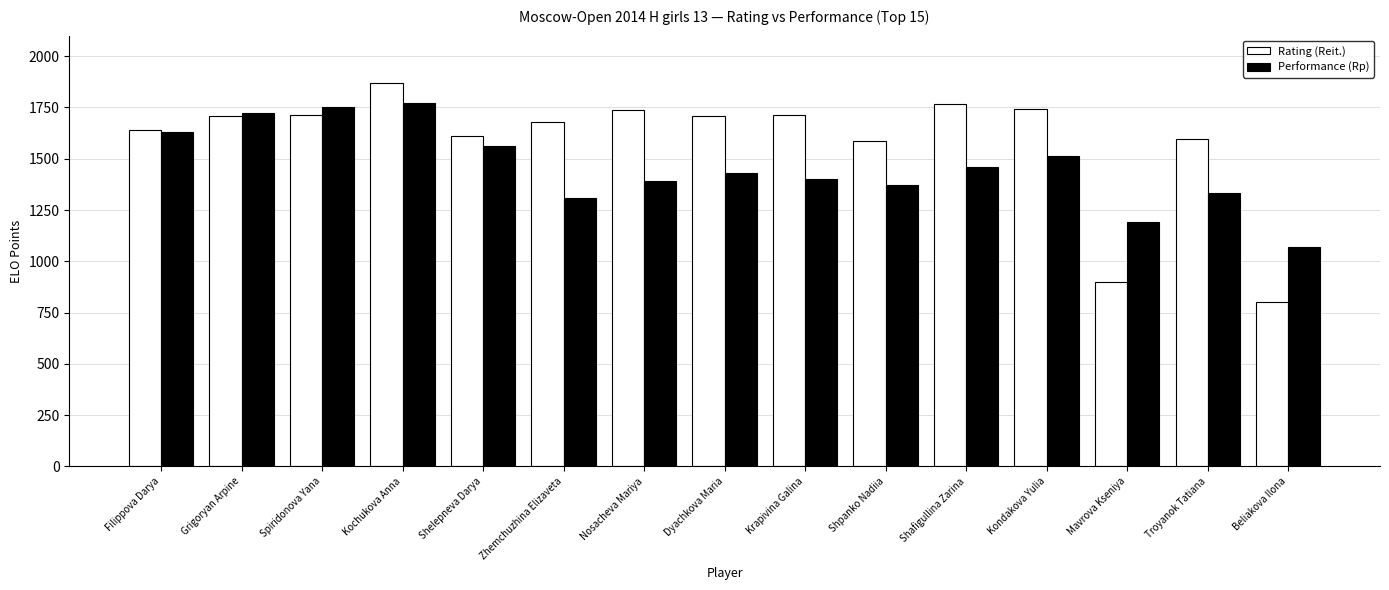

Between Kochukova Anna and Krapivina Galina, which series saw the biggest shift?

Performance (Rp)